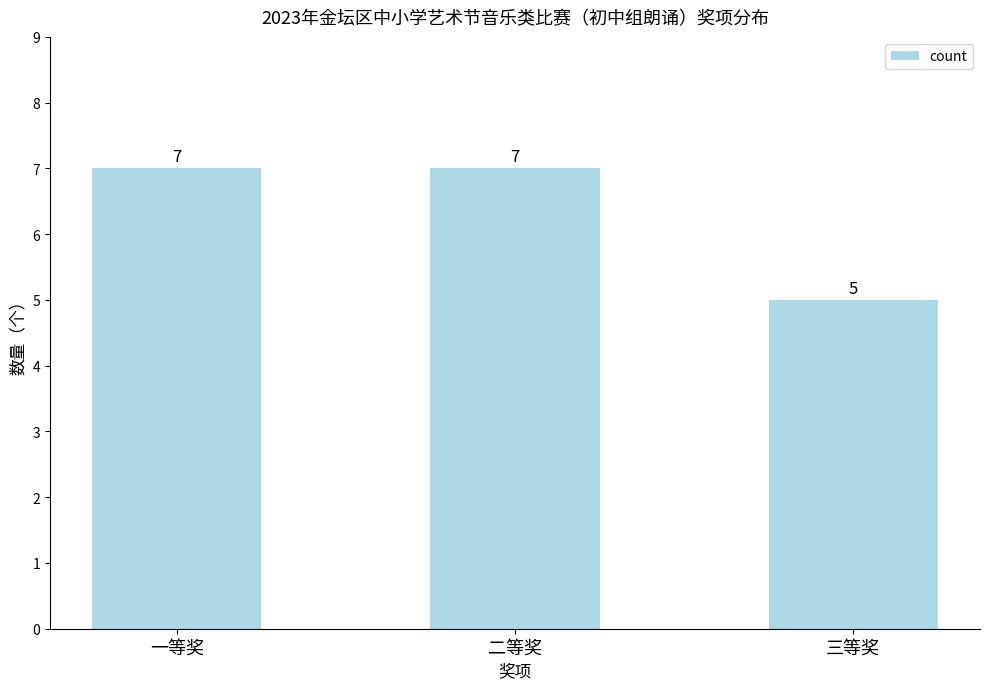

The value at 三等奖 is 7. True or false?

False